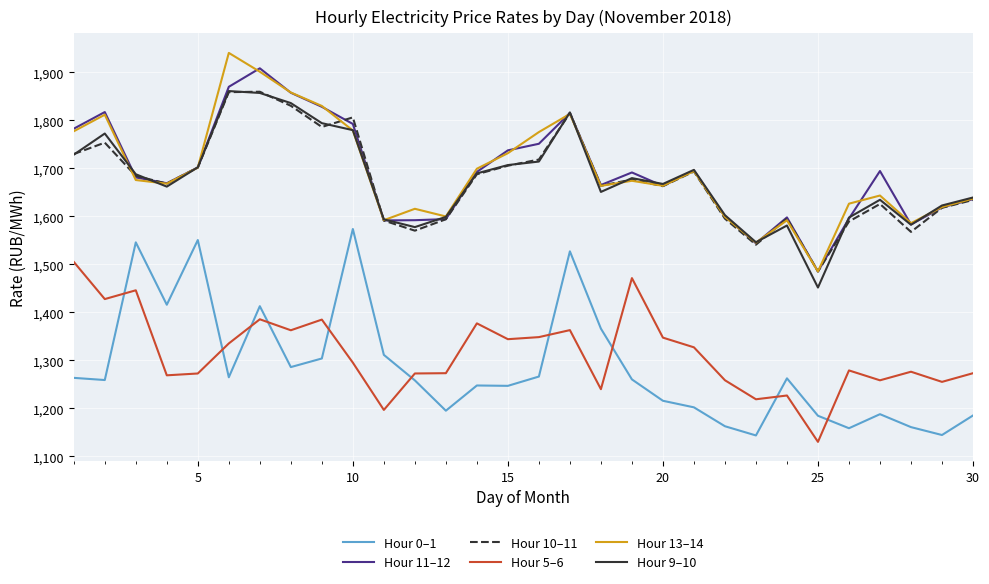

True or false: Hour 5–6 and Hour 11–12 intersect in this chart.

False